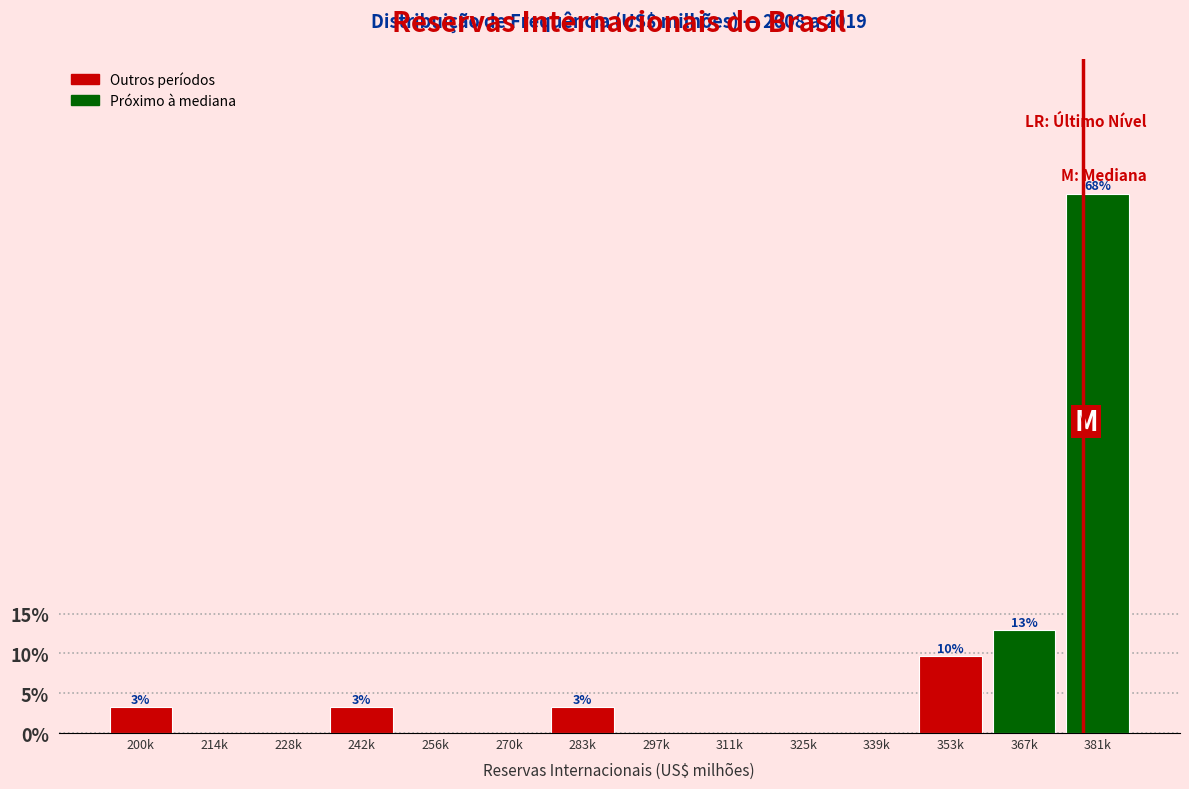

Reading left to right, transcribe all the data shown in this chart.

200k=3.2	214k=0.0	228k=0.0	242k=3.2	256k=0.0	270k=0.0	283k=3.2	297k=0.0	311k=0.0	325k=0.0	339k=0.0	353k=9.7	367k=12.9	381k=67.7